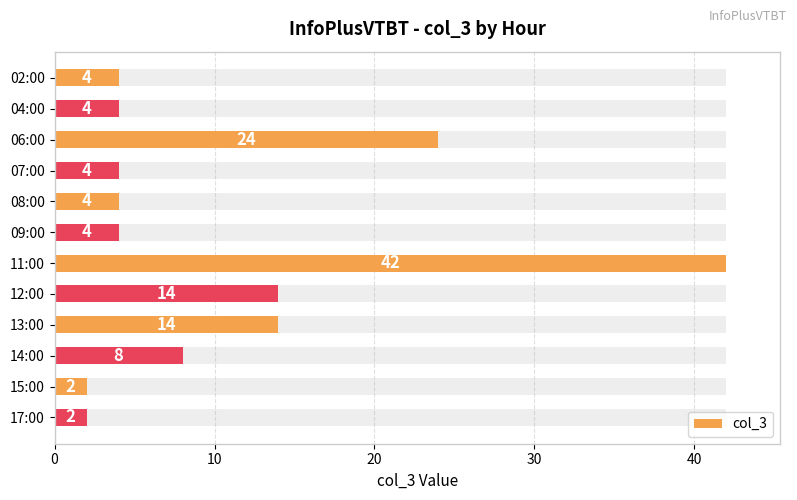

What is the maximum value shown in the chart?

42